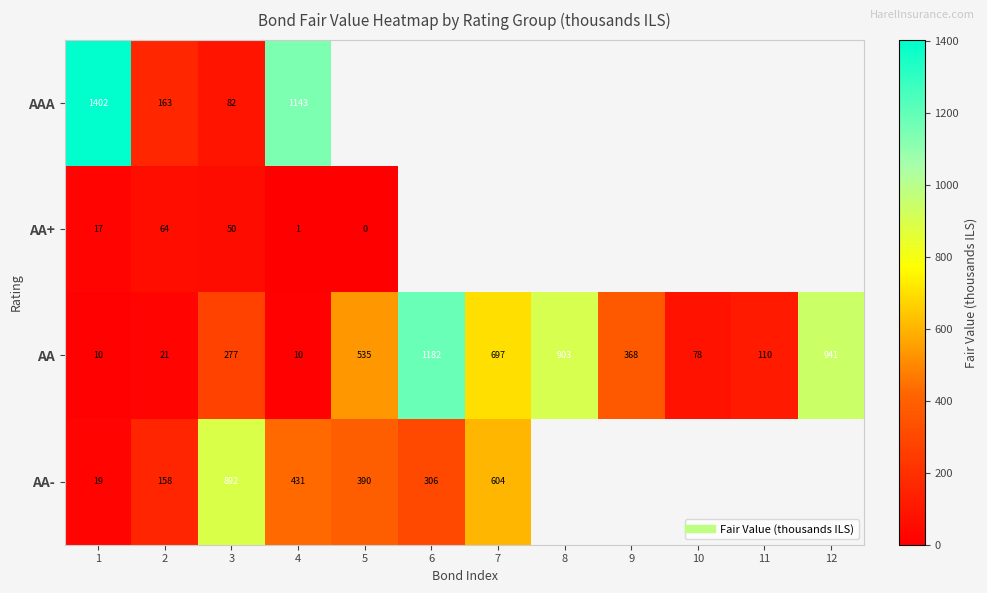

At which label does AA first exceed 367?

5